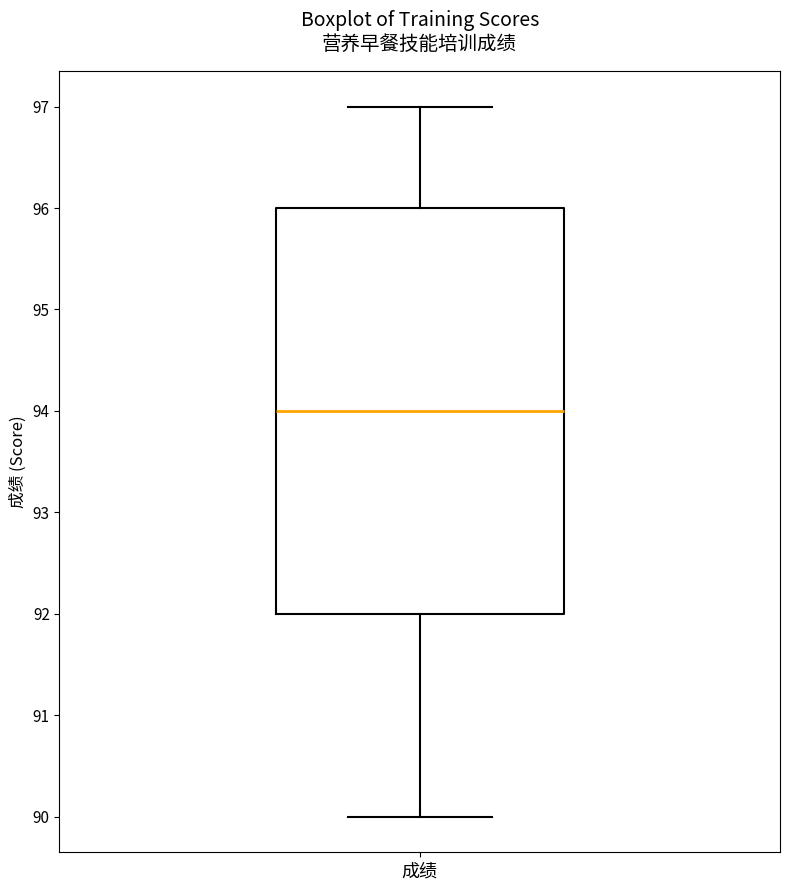

Read this box plot against the y-axis: the position of the median line, the range covered by the box, and the ends of both whiskers. The values are not printed on the chart, so give them approximately, as read against the axis.

median 94, box 92 to 96, whiskers 90 to 97